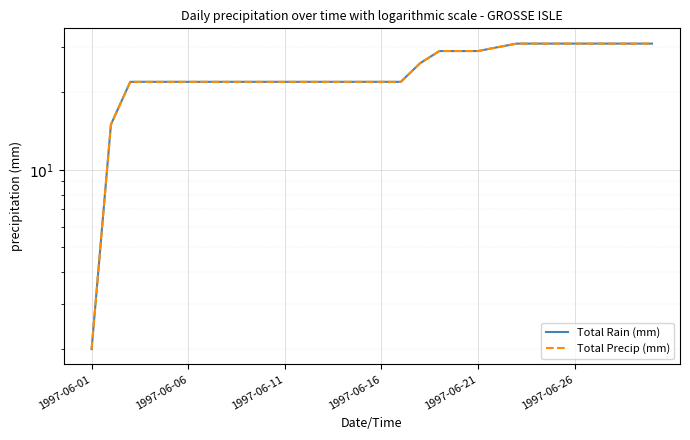

True or false: Total Precip (mm) and Total Rain (mm) cross at least once.

False